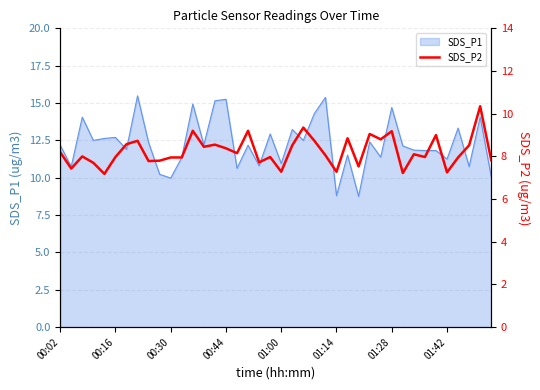

What position from the left is 12?

13